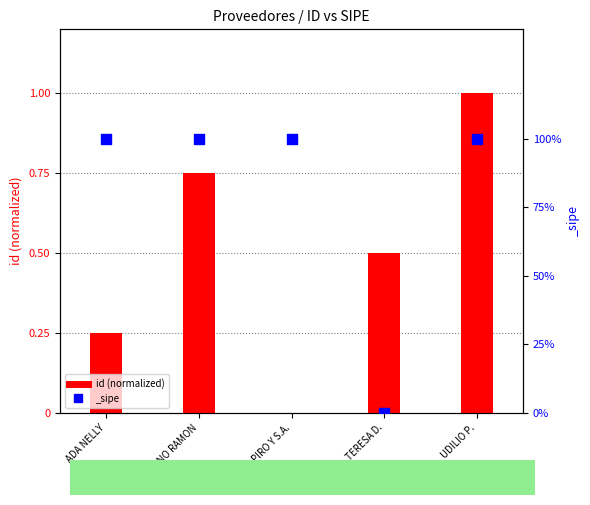

What is the change in value from ADA NELLY to PIRO Y S.A.?

-0.2